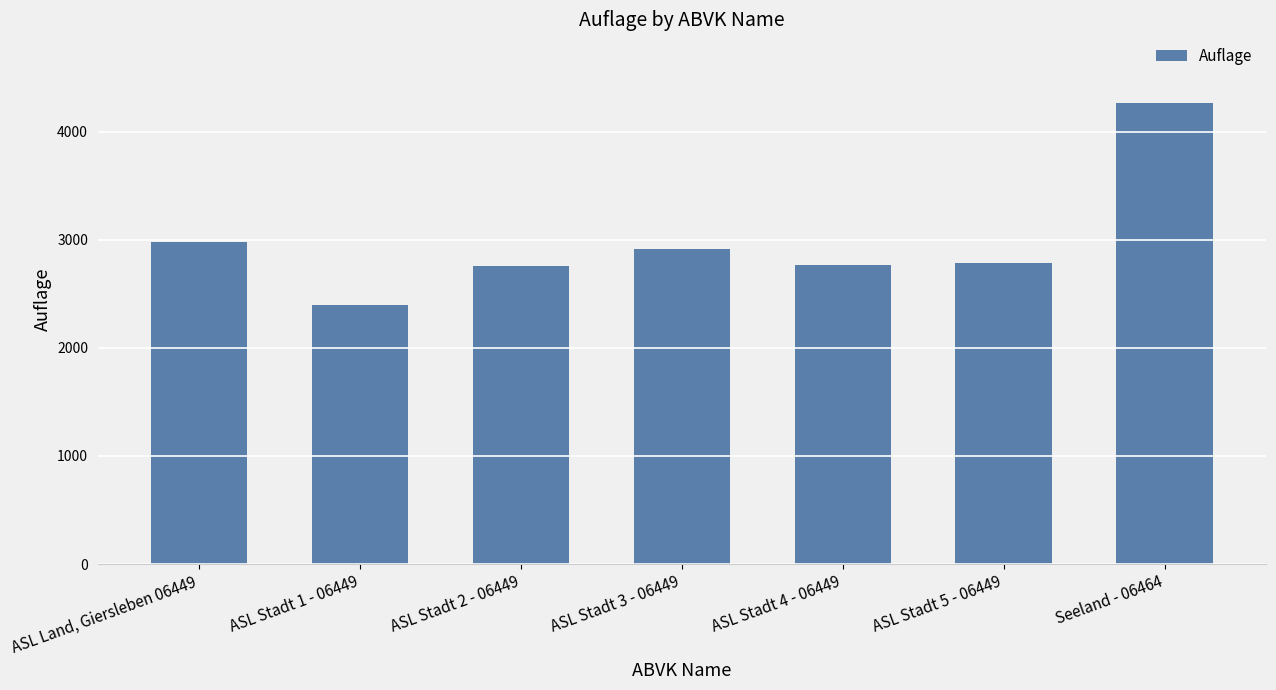

Where does the data first go above 2786?

ASL Land, Giersleben 06449